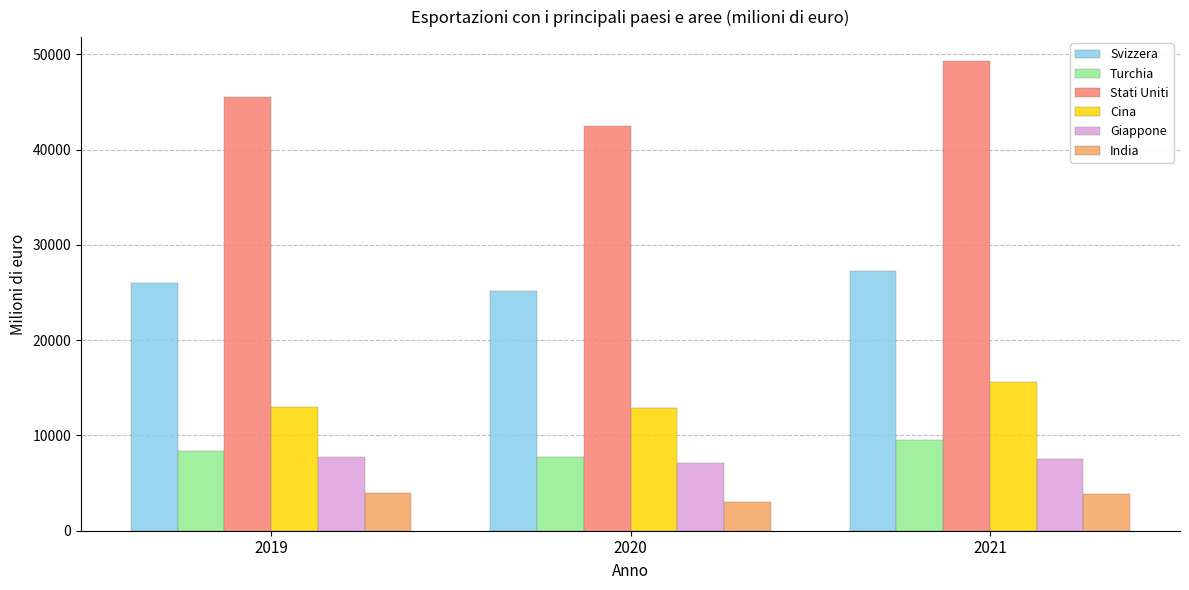

What is the greatest value displayed?

49348.5